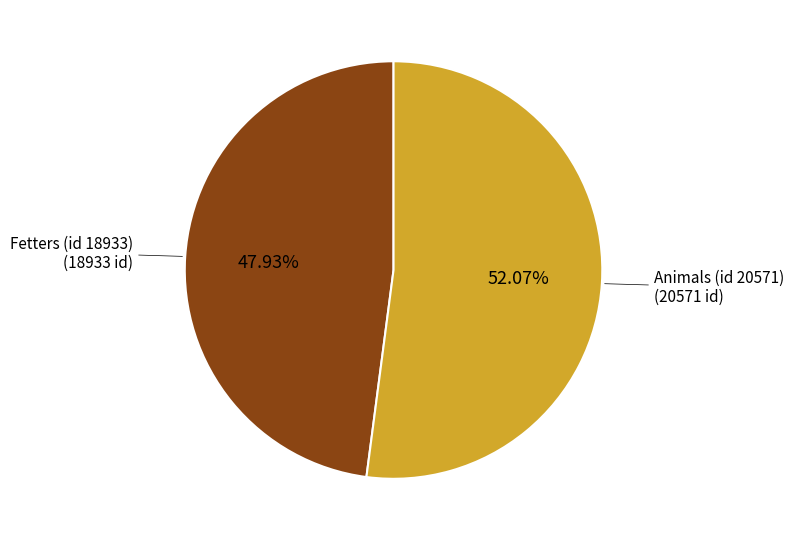

What is the largest slice in the pie chart?

Animals (id 20571)